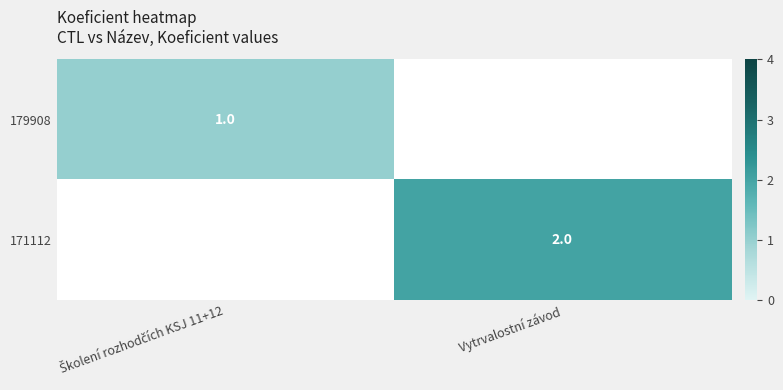

The value of 171112 at Vytrvalostní závod is 2. True or false?

True